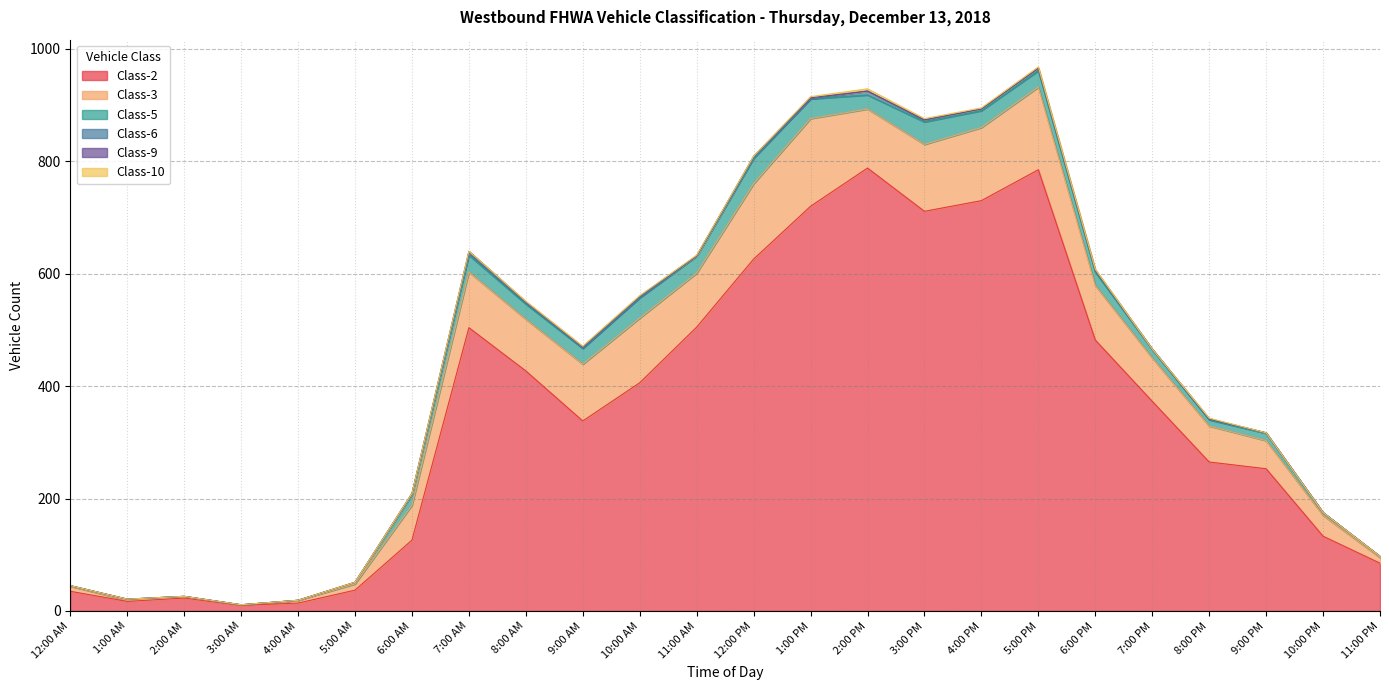

How many distinct data groups are displayed?

6